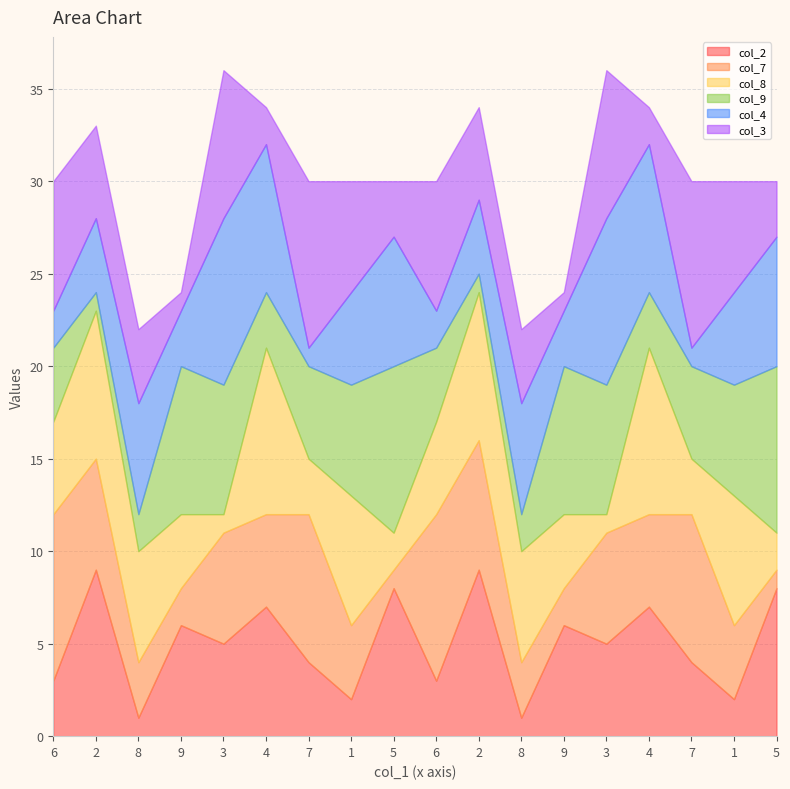

Reading right to left, transcribe all the data shown in this chart.

col_2: 5=8	1=2	7=4	4=7	3=5	9=6	8=1	2=9	6=3	5=8	1=2	7=4	4=7	3=5	9=6	8=1	2=9	6=3
col_7: 5=1	1=4	7=8	4=5	3=6	9=2	8=3	2=7	6=9	5=1	1=4	7=8	4=5	3=6	9=2	8=3	2=6	6=9
col_8: 5=2	1=7	7=3	4=9	3=1	9=4	8=6	2=8	6=5	5=2	1=7	7=3	4=9	3=1	9=4	8=6	2=8	6=5
col_9: 5=9	1=6	7=5	4=3	3=7	9=8	8=2	2=1	6=4	5=9	1=6	7=5	4=3	3=7	9=8	8=2	2=1	6=4
col_4: 5=7	1=5	7=1	4=8	3=9	9=3	8=6	2=4	6=2	5=7	1=5	7=1	4=8	3=9	9=3	8=6	2=4	6=2
col_3: 5=3	1=6	7=9	4=2	3=8	9=1	8=4	2=5	6=7	5=3	1=6	7=9	4=2	3=8	9=1	8=4	2=5	6=7